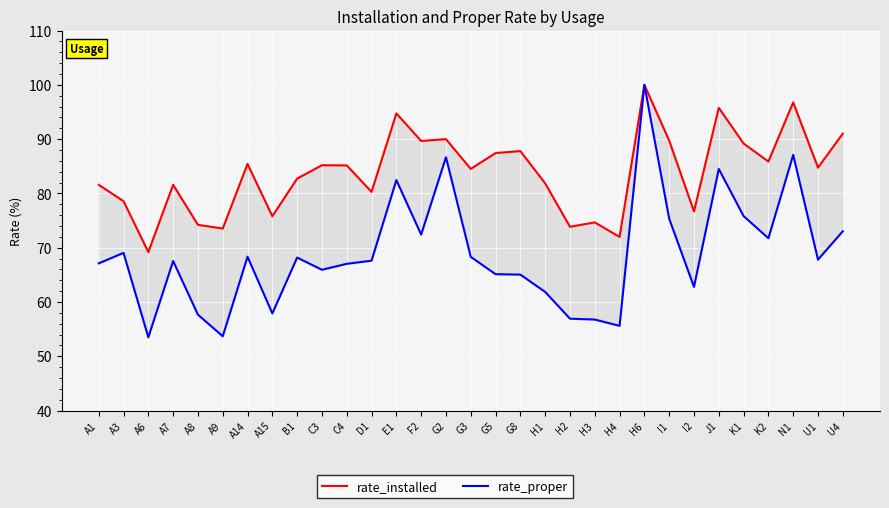

Reading right to left, list all the values displayed in this chart.

rate_installed: 91.0	84.8	96.8	85.9	89.2	95.8	76.7	89.7	100.0	72.0	74.7	73.8	81.8	87.8	87.4	84.5	90.0	89.7	94.7	80.3	85.2	85.2	82.7	75.8	85.4	73.5	74.2	81.6	69.2	78.6	81.6
rate_proper: 73.0	67.8	87.1	71.7	75.8	84.5	62.8	75.3	100.0	55.6	56.8	56.9	61.9	65.0	65.1	68.3	86.7	72.4	82.5	67.6	67.0	65.9	68.2	57.9	68.3	53.7	57.7	67.5	53.5	69.0	67.1